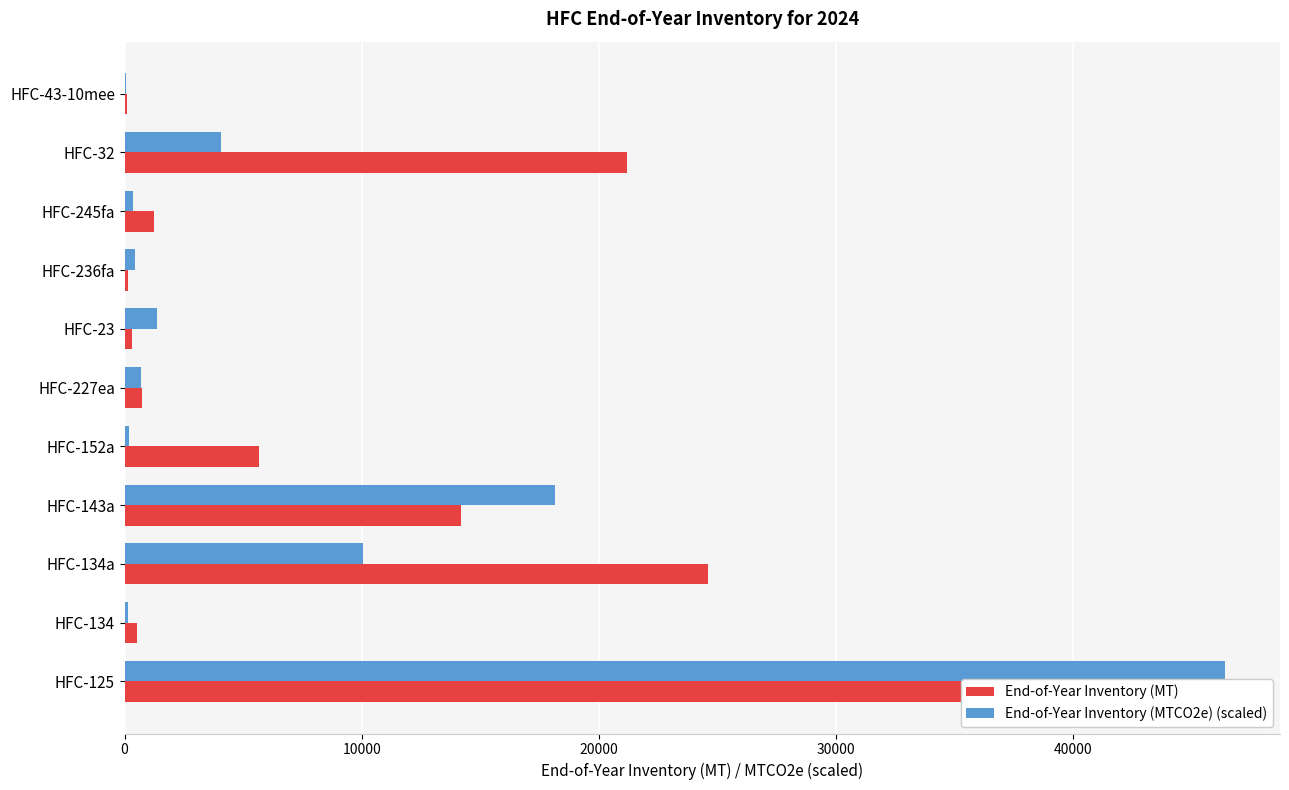

What is the difference between the maximum and minimum values in the End-of-Year Inventory (MT) series?

46287.1